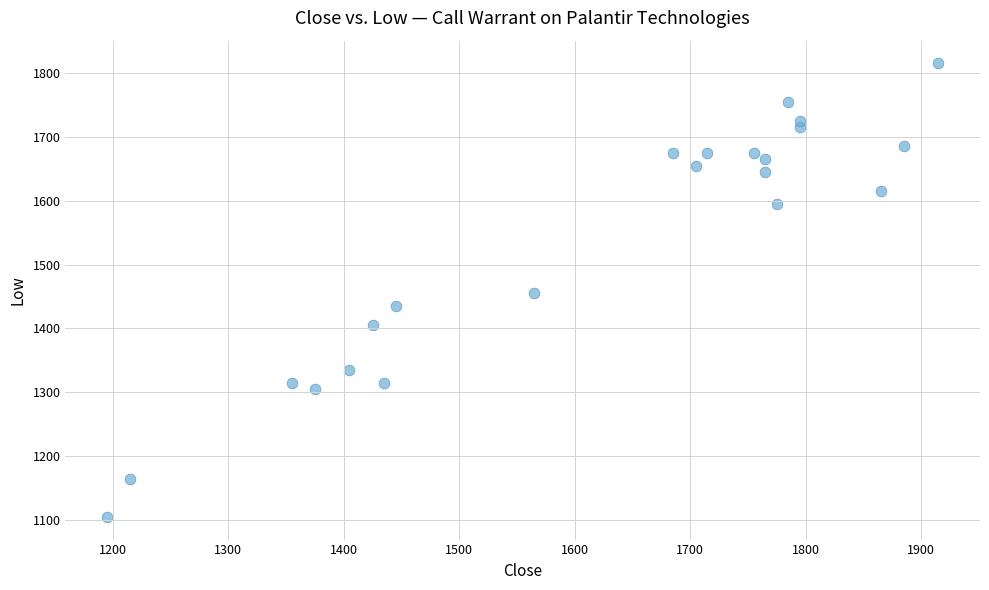

What is the range of X values (max minus min)?

720